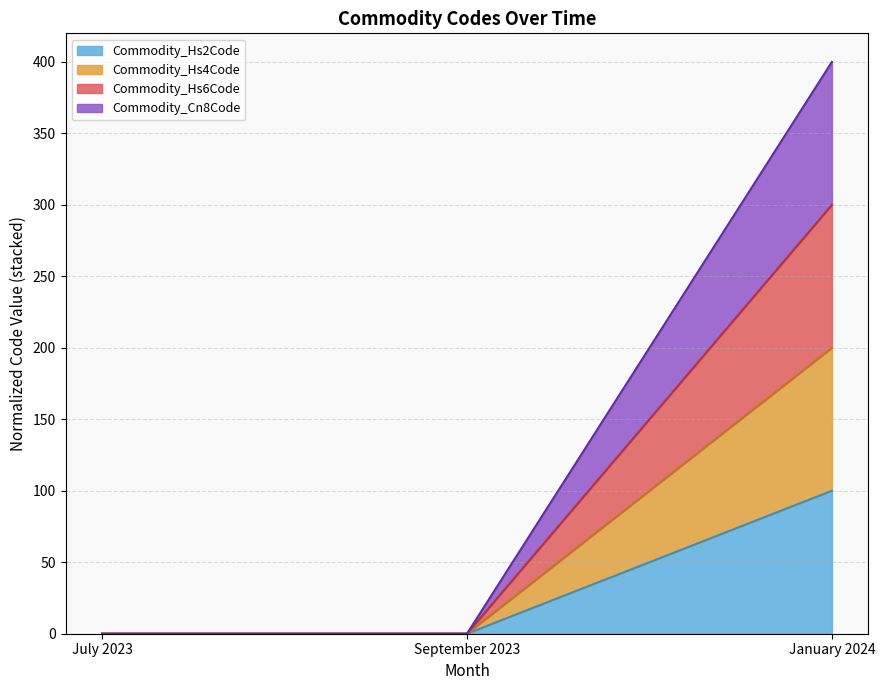

Does the chart display data point markers on the line(s)?

No